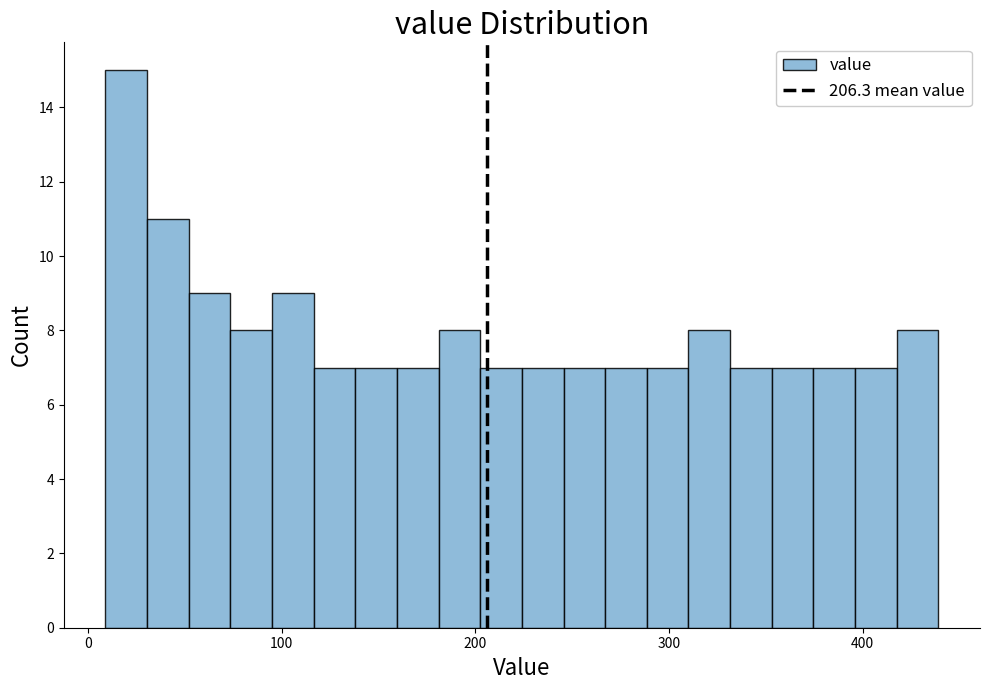

Around what value on the x-axis is the tallest bar? Give the approximate position of its centre, as read against the axis.

20